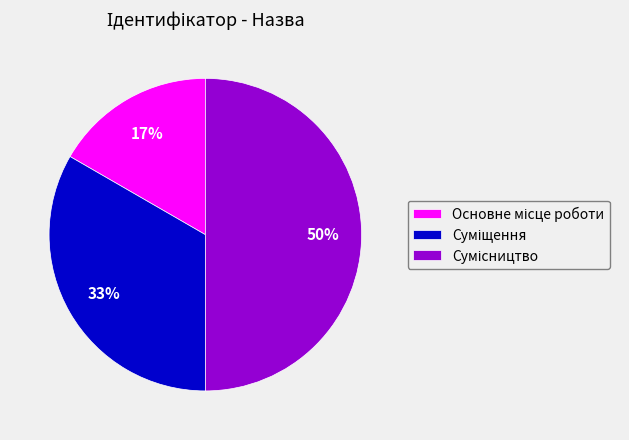

To the nearest percent, what is the difference between the largest and smallest slice percentages?

33%